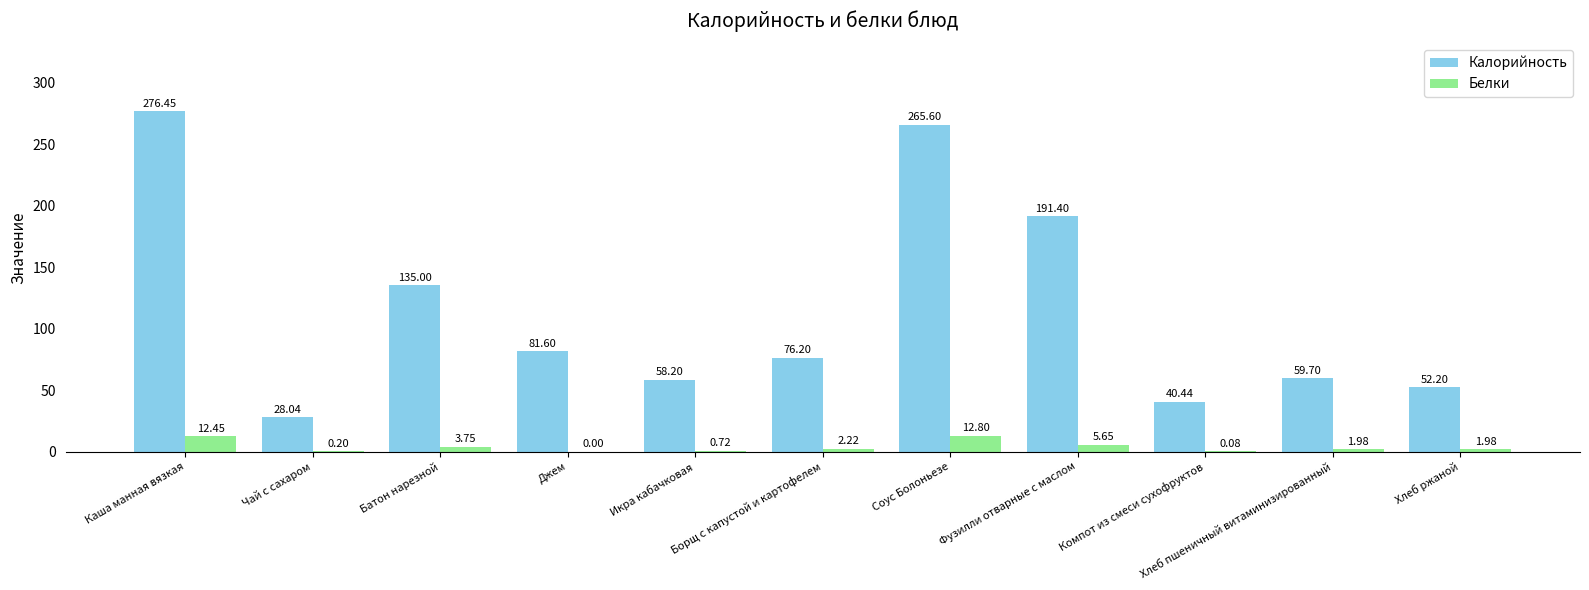

Which category has the highest value in the Калорийность series?

Каша манная вязкая